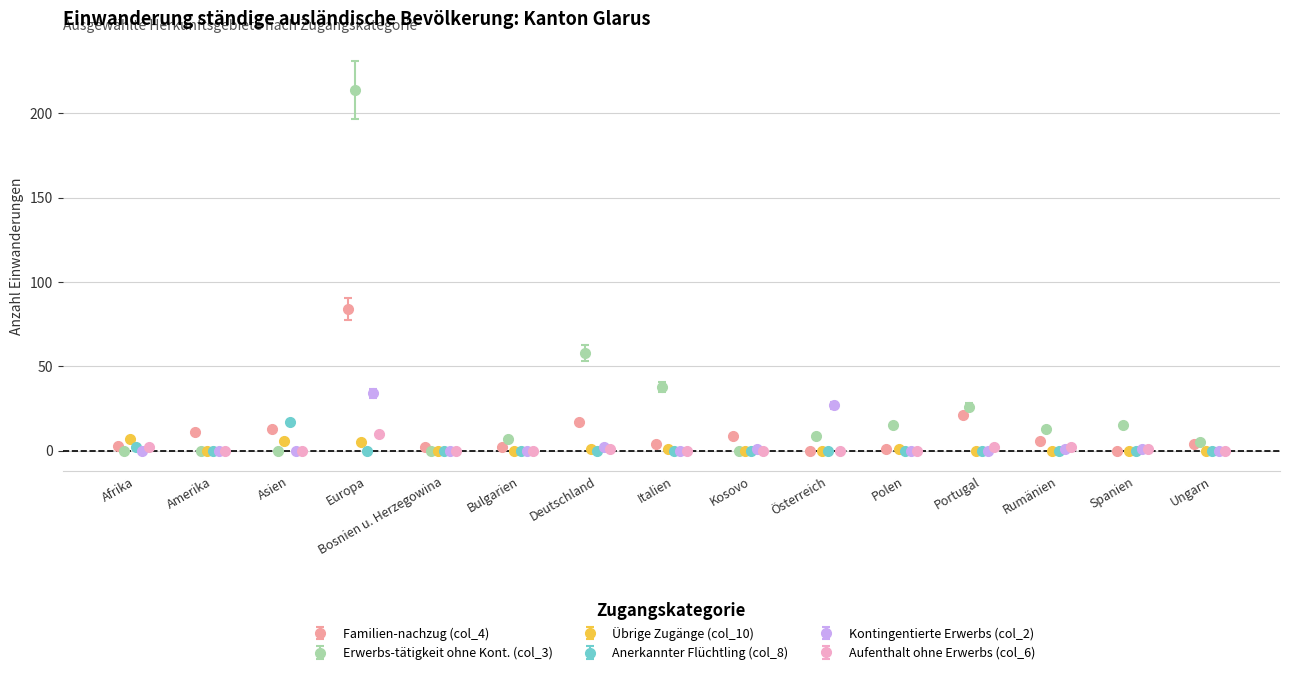

True or false: Anerkannter Flüchtling (col_8) has more than 2 interior local peaks.

False